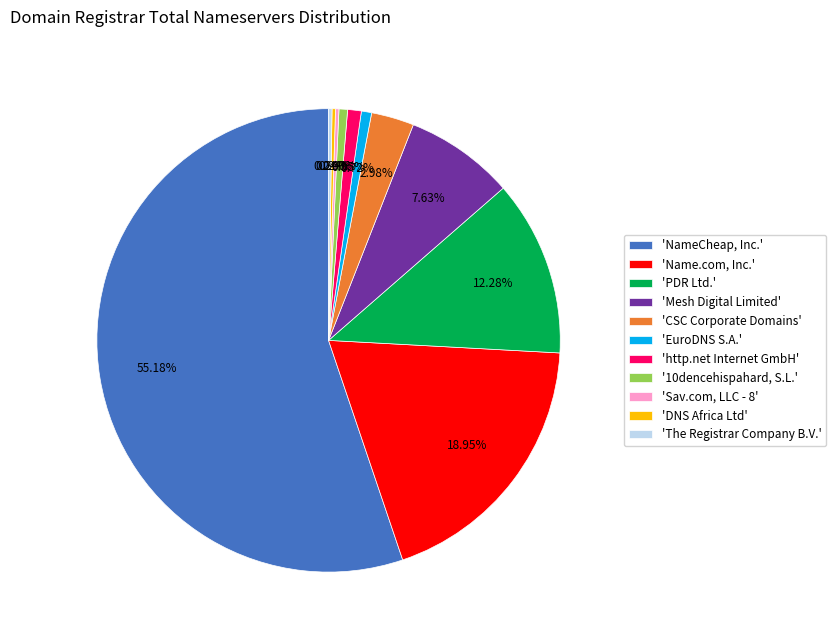

Is there a majority slice in this chart?

Yes